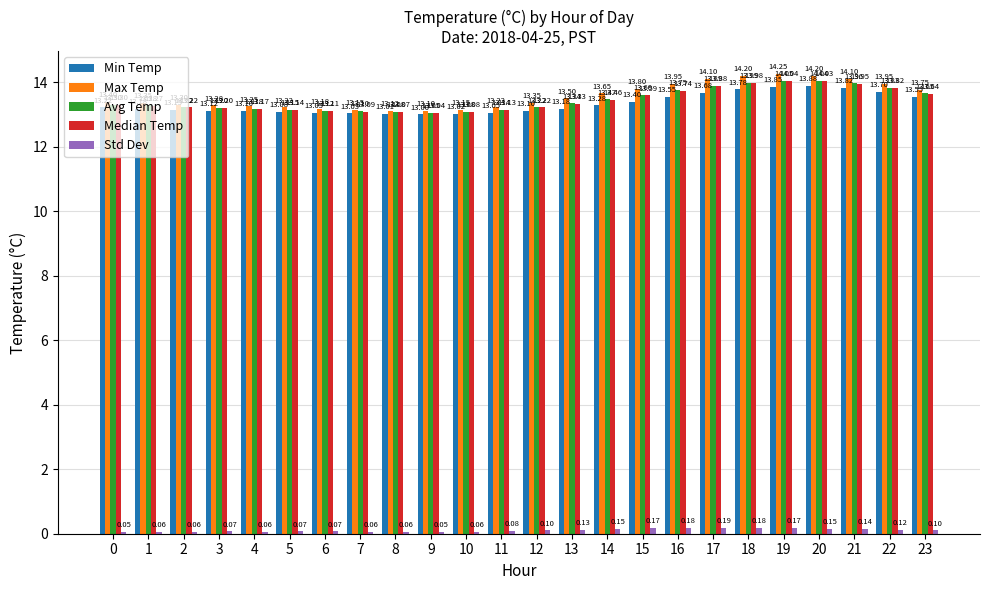

True or false: Avg Temp has a value of 4.5 at 14.

False